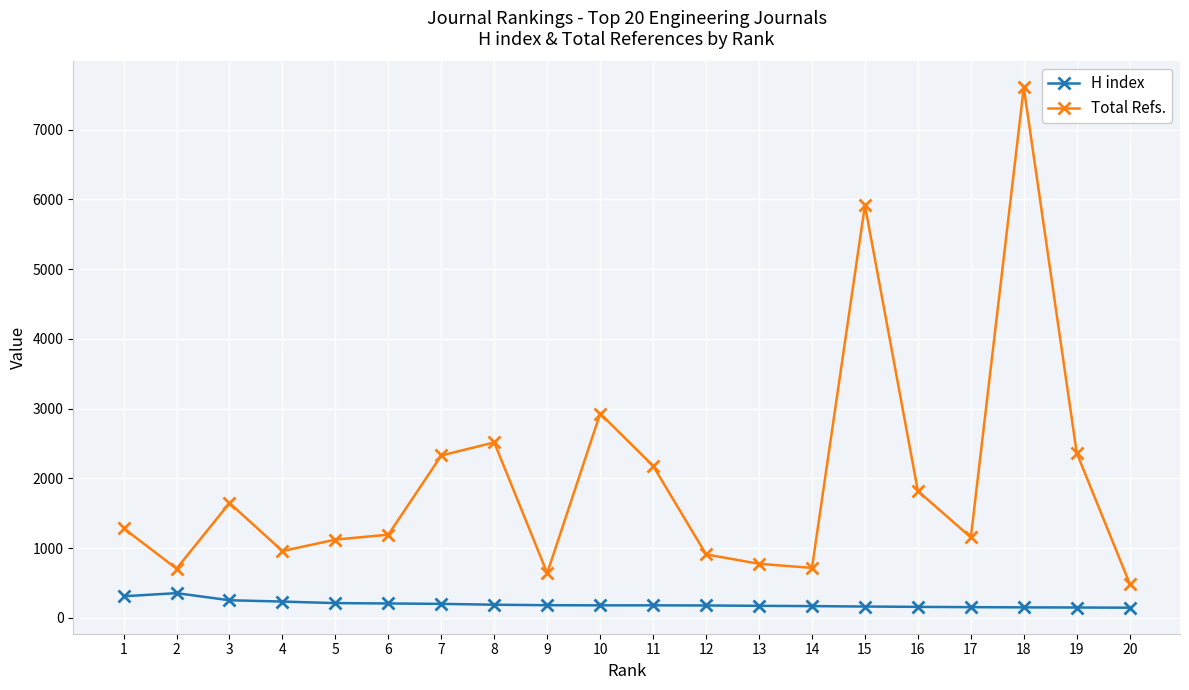

True or false: Total Refs. and H index intersect in this chart.

False